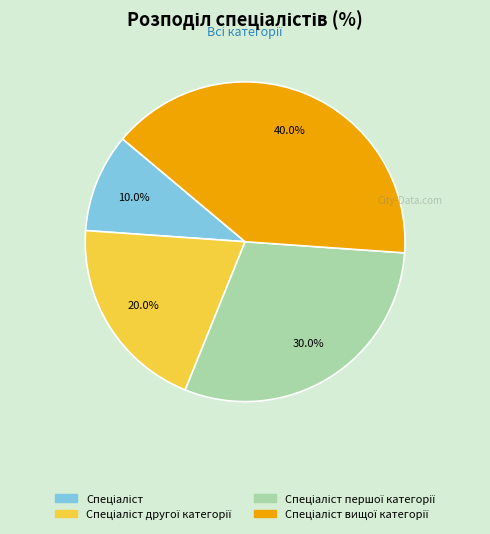

Does any single category account for the majority?

No